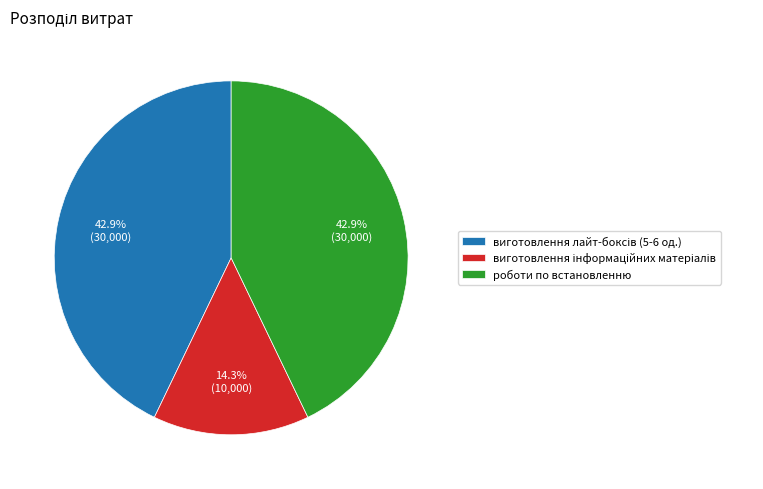

Is there a majority slice in this chart?

No